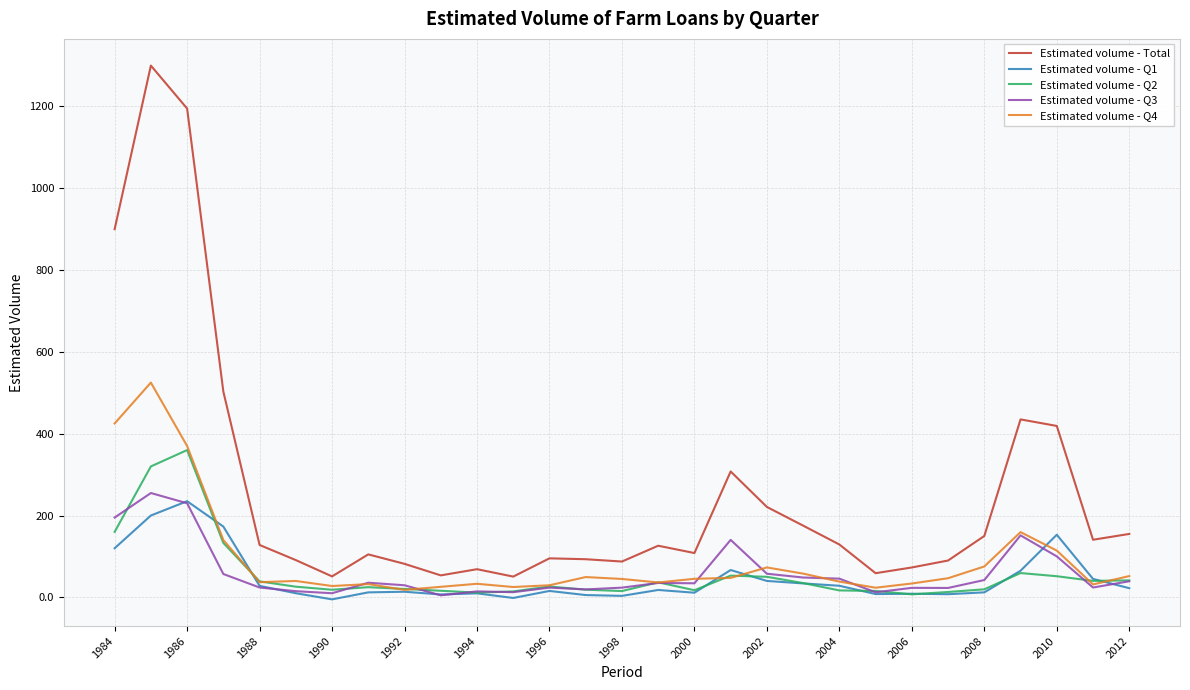

Which series has the widest spread of values?

Estimated volume - Total